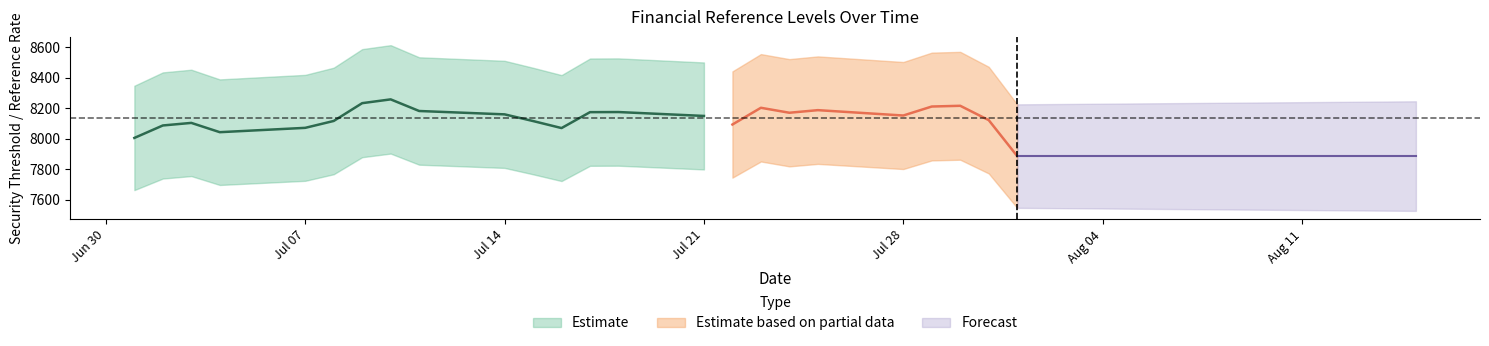

Where is the first local maximum for Seuil de sécurité?

2025-07-03